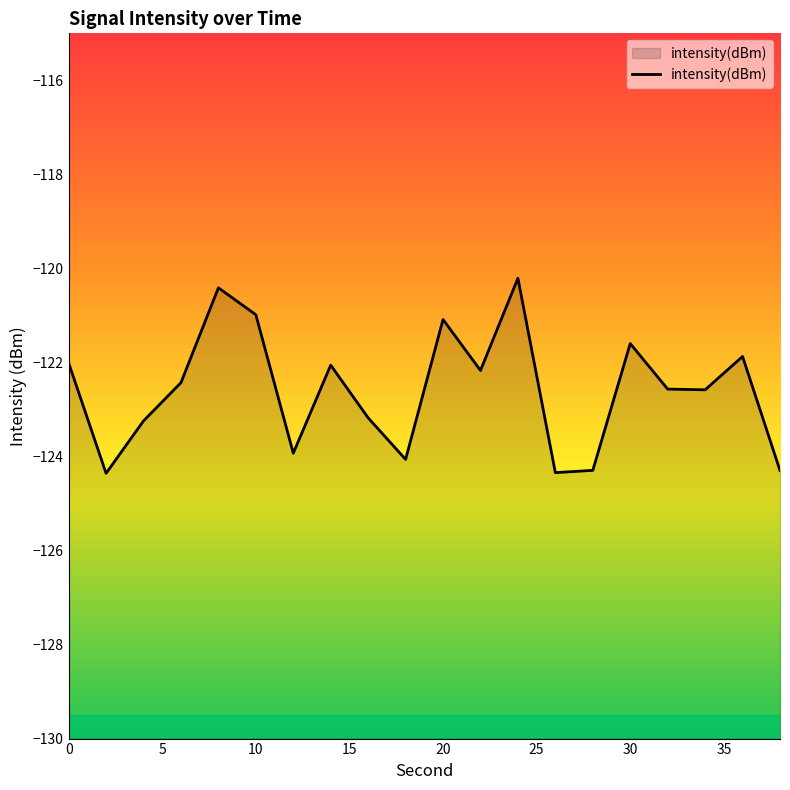

What is the greatest value displayed?

-120.2